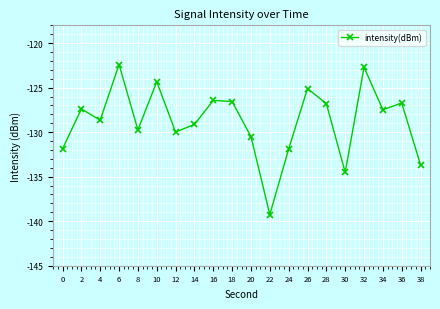

What is the difference between the maximum and minimum values?

16.8